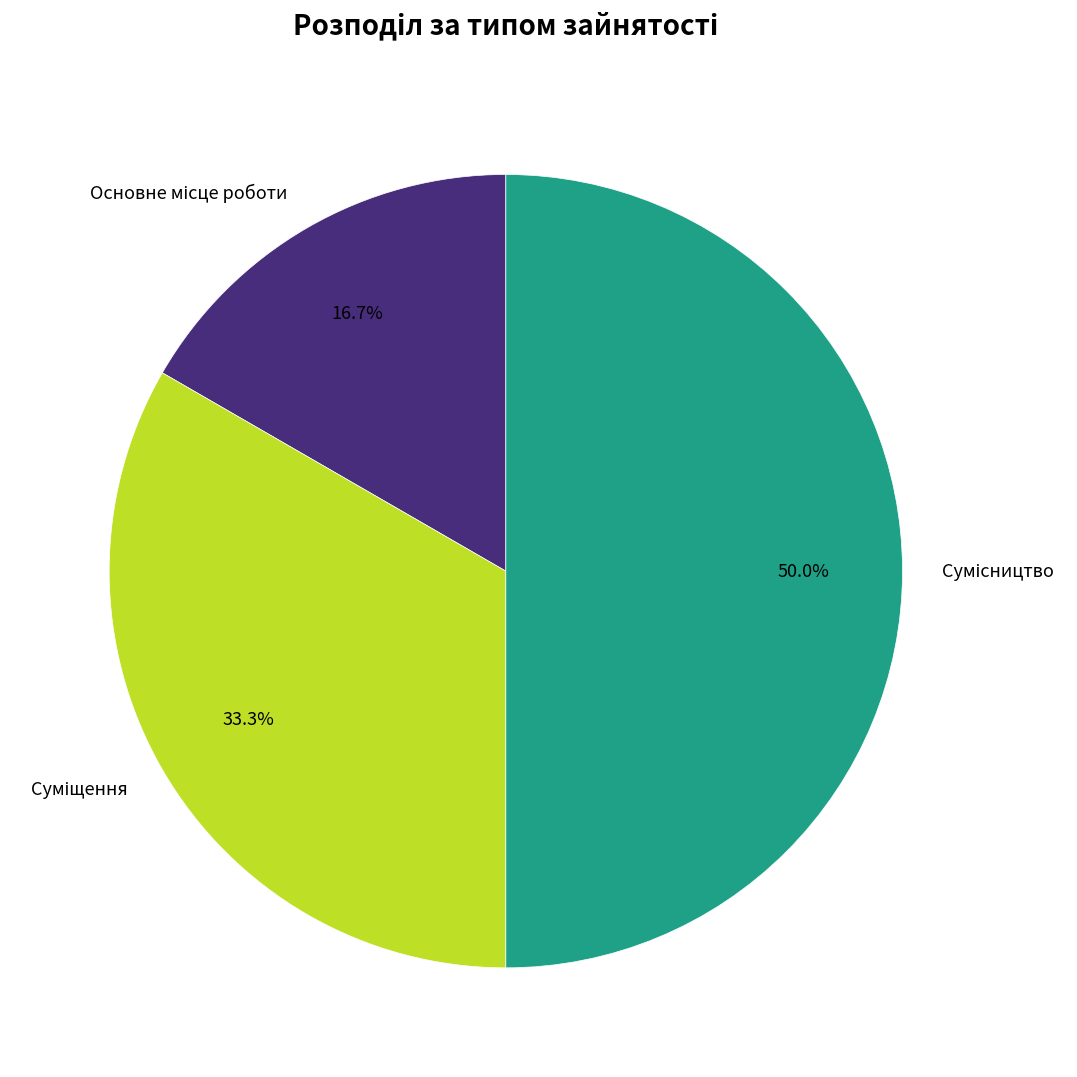

How many segments does this pie chart have?

3